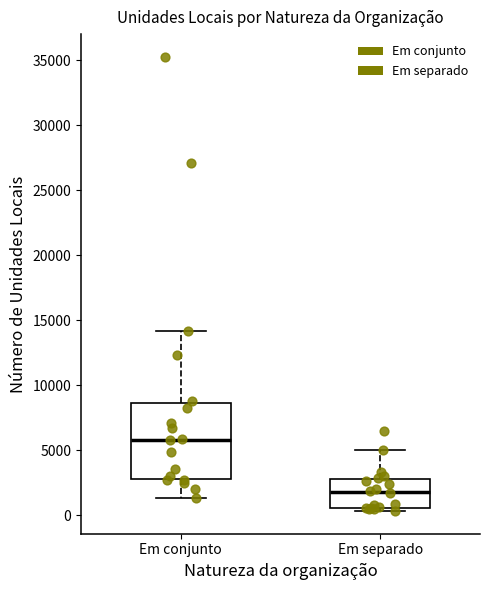

Which box is the tallest, from its lower edge to its upper edge?

Em conjunto